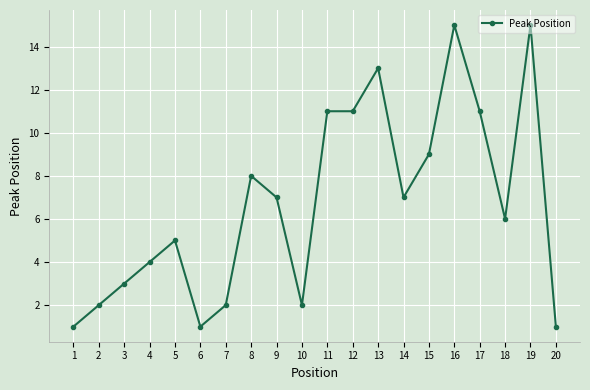

What is the maximum value shown in the chart?

15